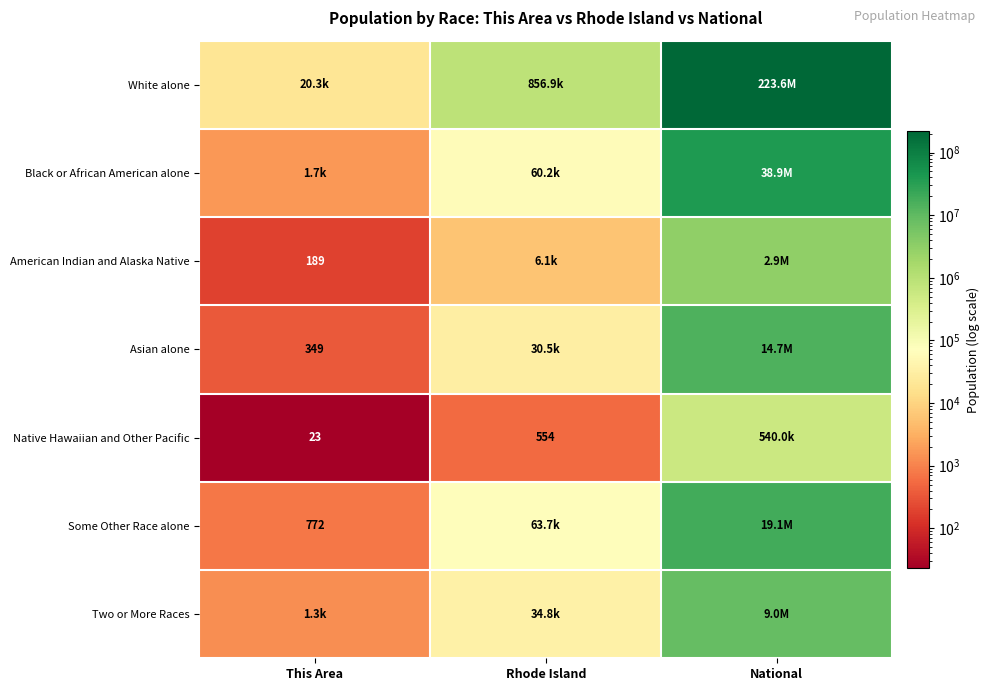

Which category has the highest value across all series?

National